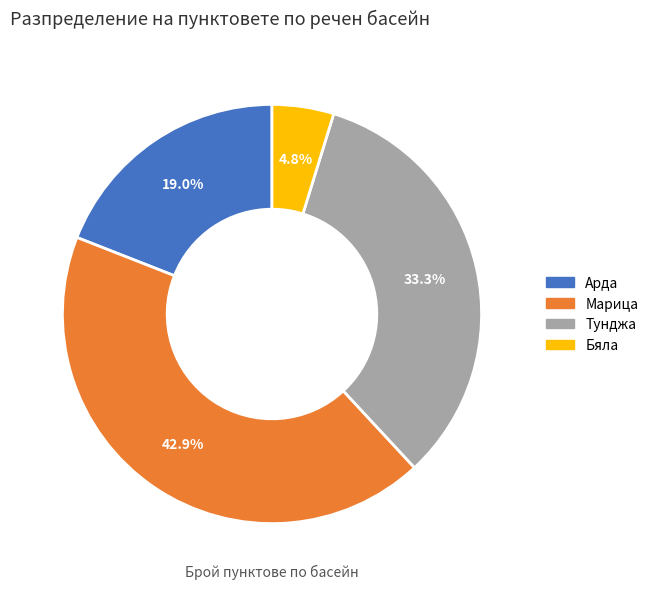

Does any single category account for the majority?

No